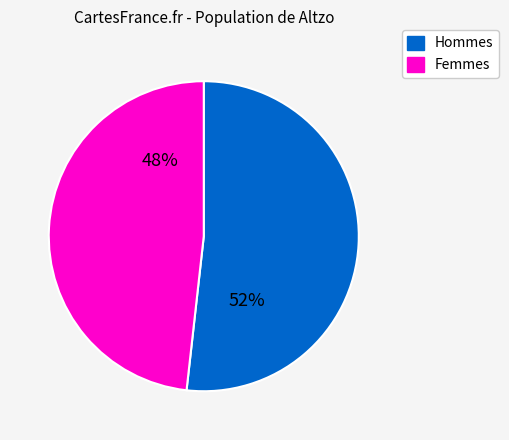

Does any single category account for the majority?

Yes